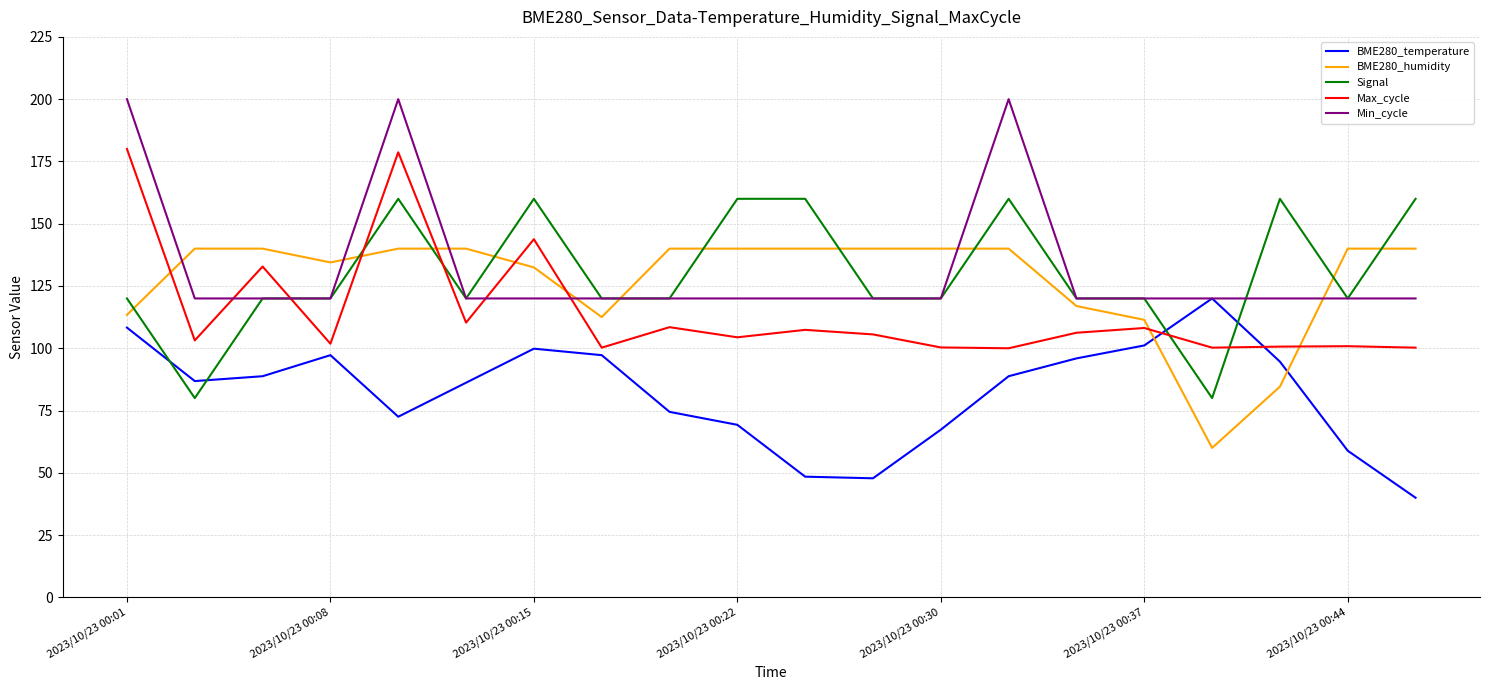

List the series in order of their peak value, highest first.

Min_cycle, Max_cycle, Signal, BME280_humidity, BME280_temperature